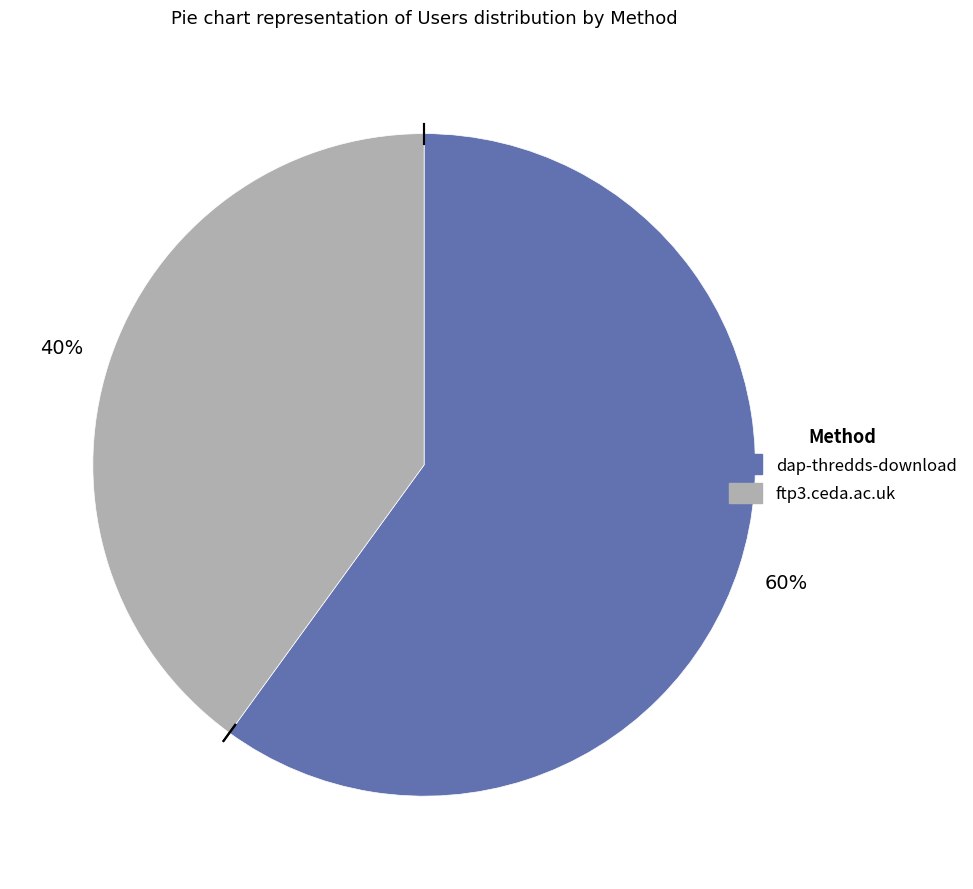

To the nearest percent, what is the difference between the largest and smallest slice percentages?

20%